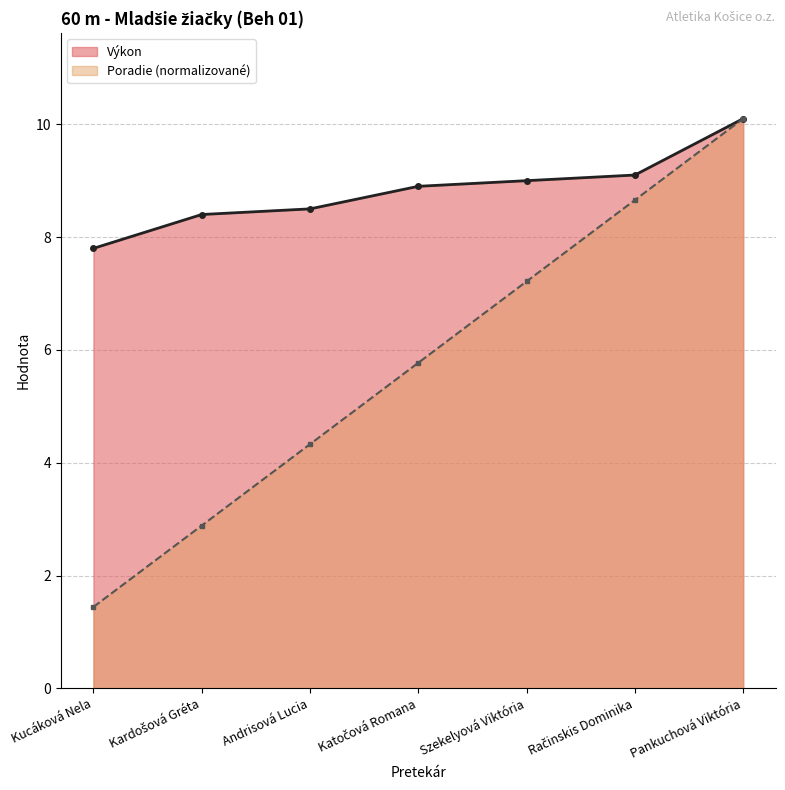

Does the chart have visible grid lines?

Yes